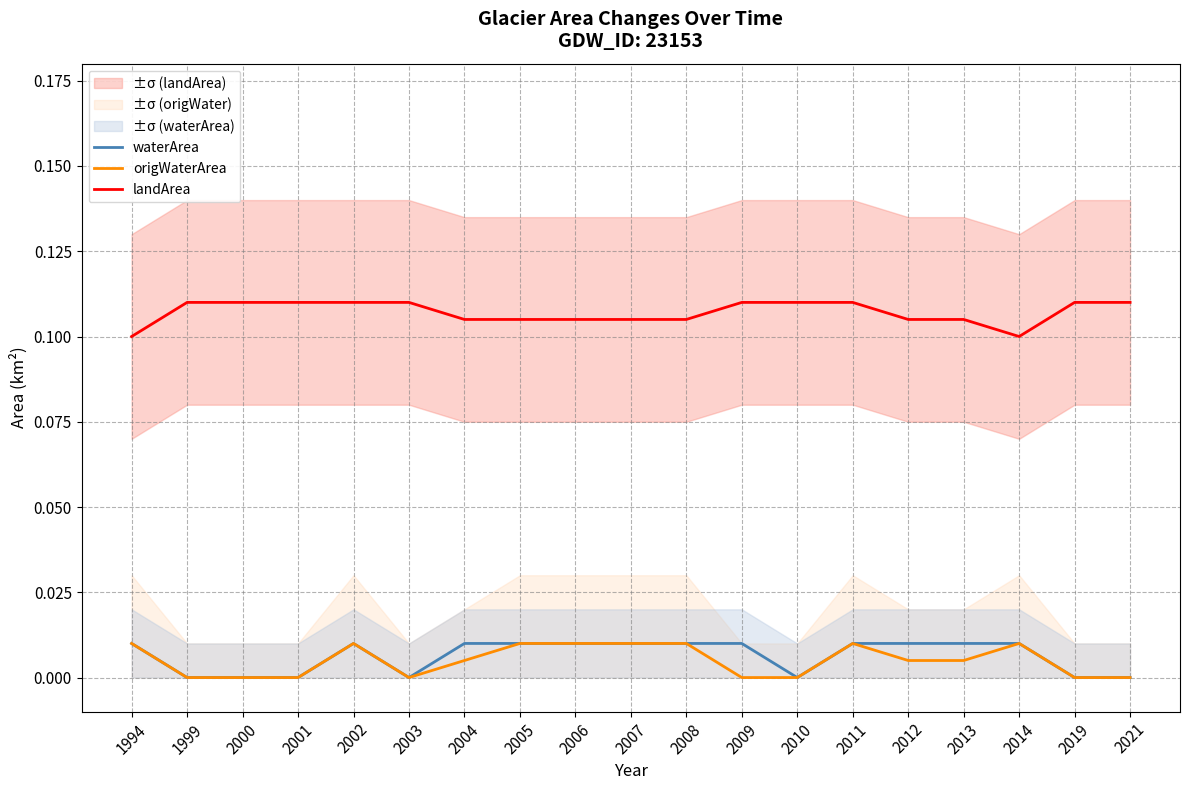

Which series has the largest total across all categories?

landArea